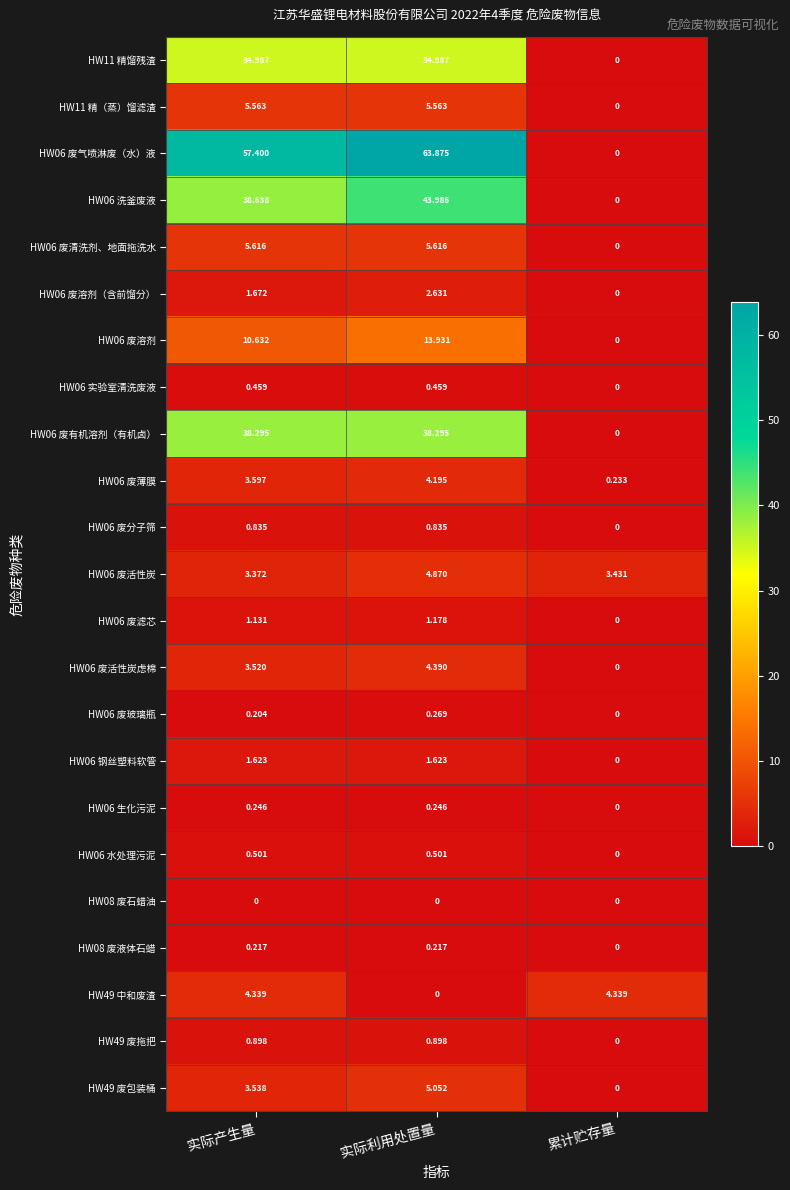

Which category has the highest value across all series?

实际利用处置量